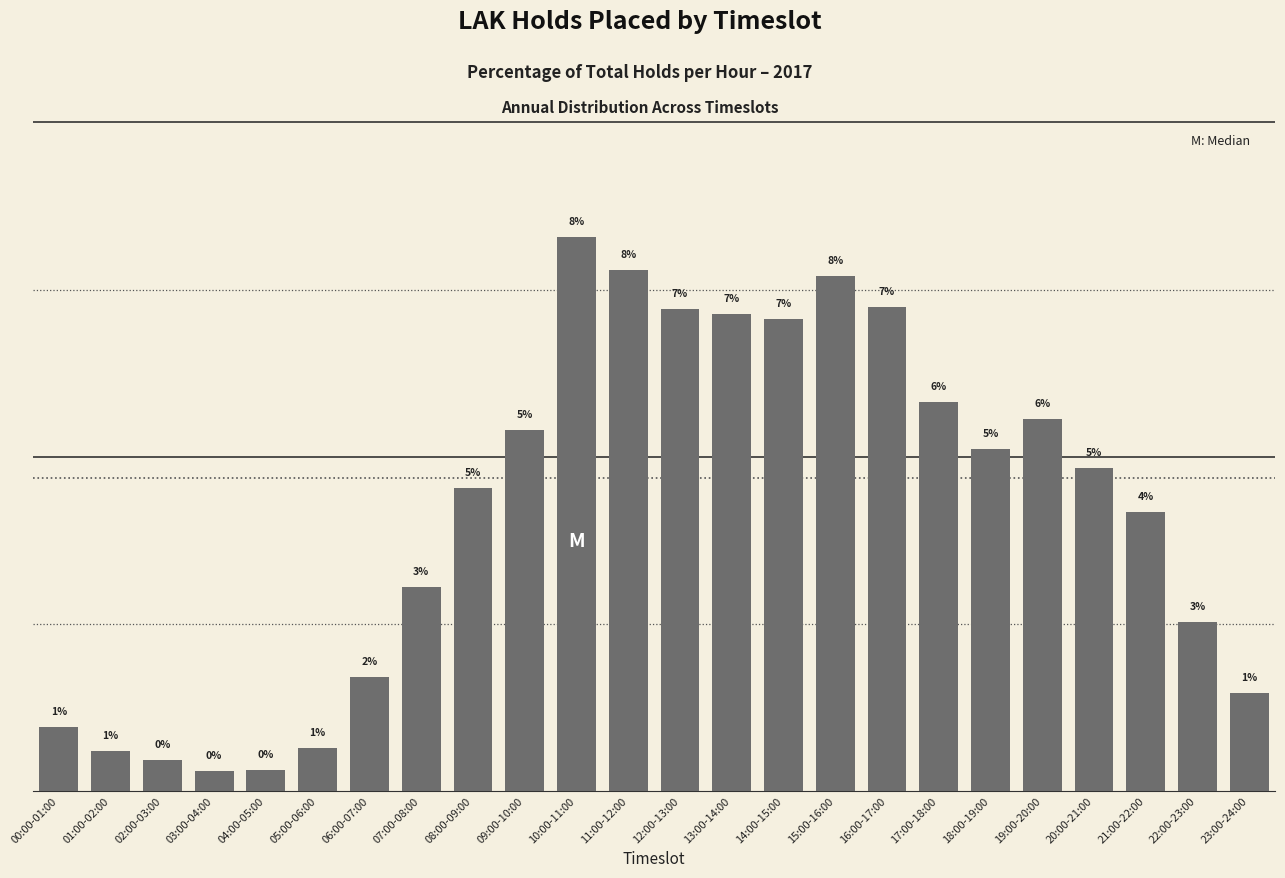

What is the value of the 19th bar from the left?

5.1